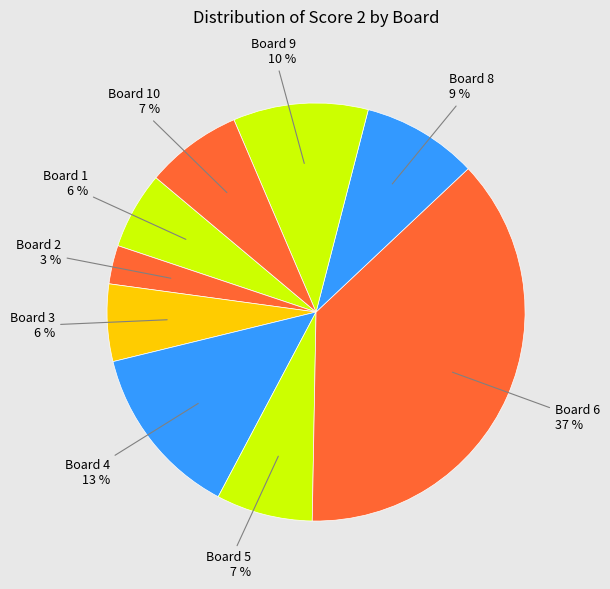

To the nearest percent, what percentage of the pie is Board 8?

9%